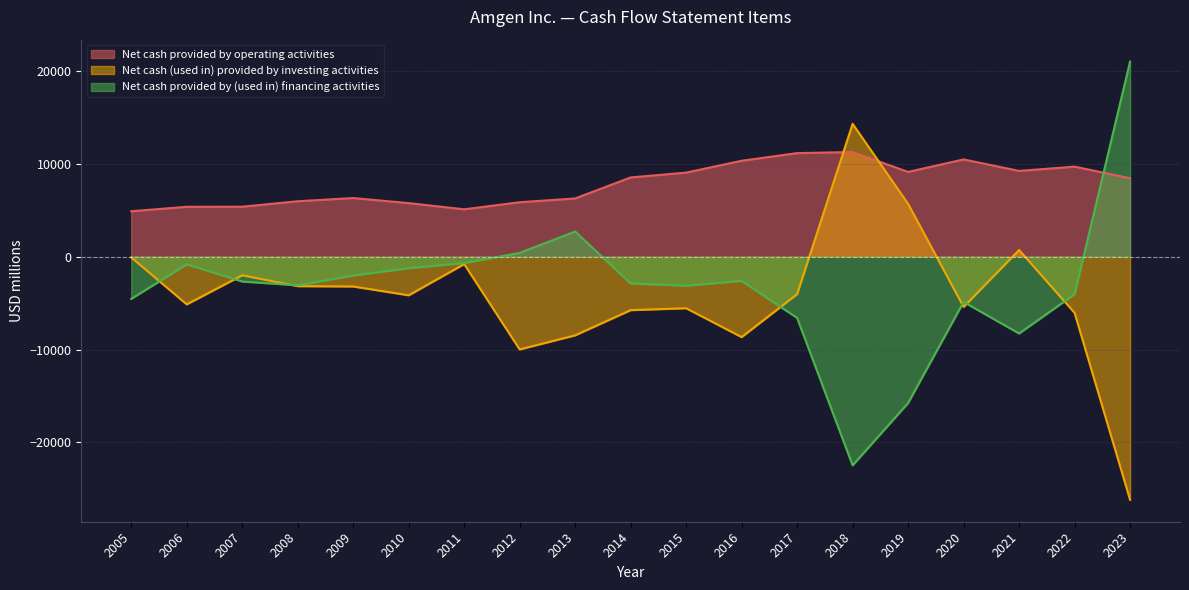

Between which two adjacent categories do Net cash provided by (used in) financing activities and Net cash provided by operating activities first intersect?

2022 and 2023